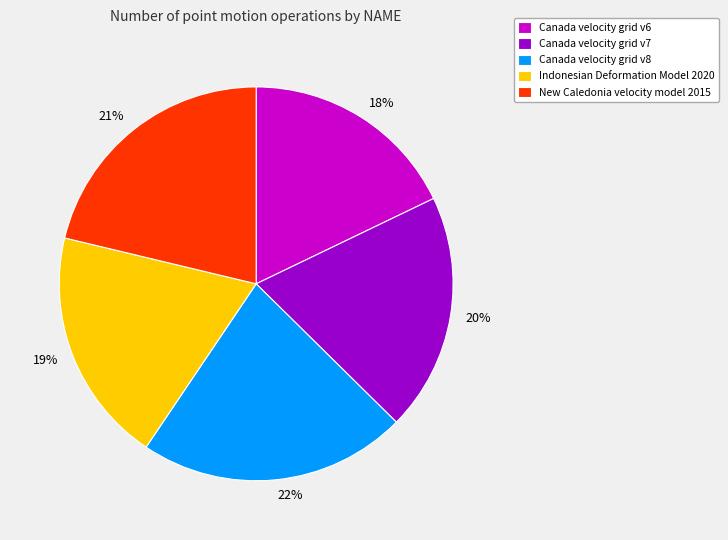

To the nearest percent, what percentage of the pie is Canada velocity grid v8?

22%